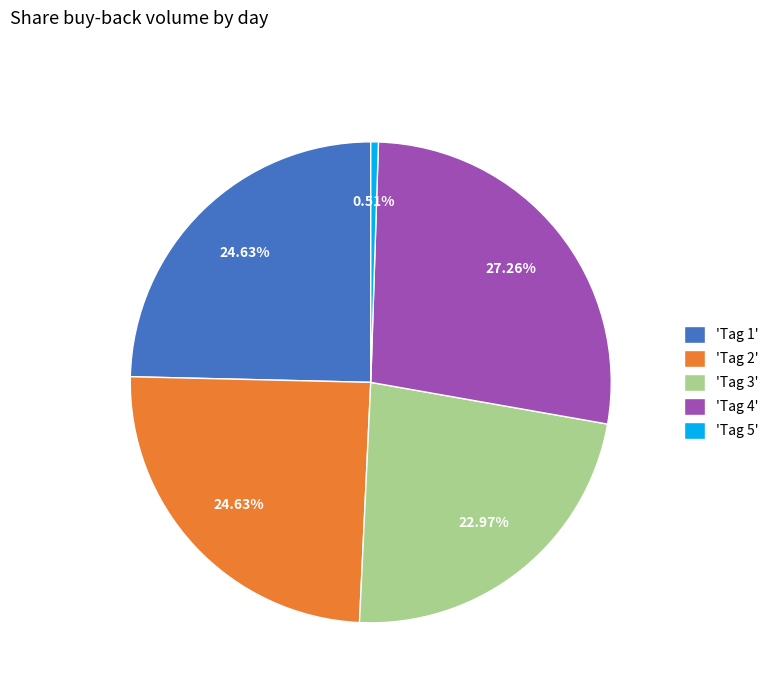

Combined, do 'Tag 3' and 'Tag 2' account for over 50%?

No